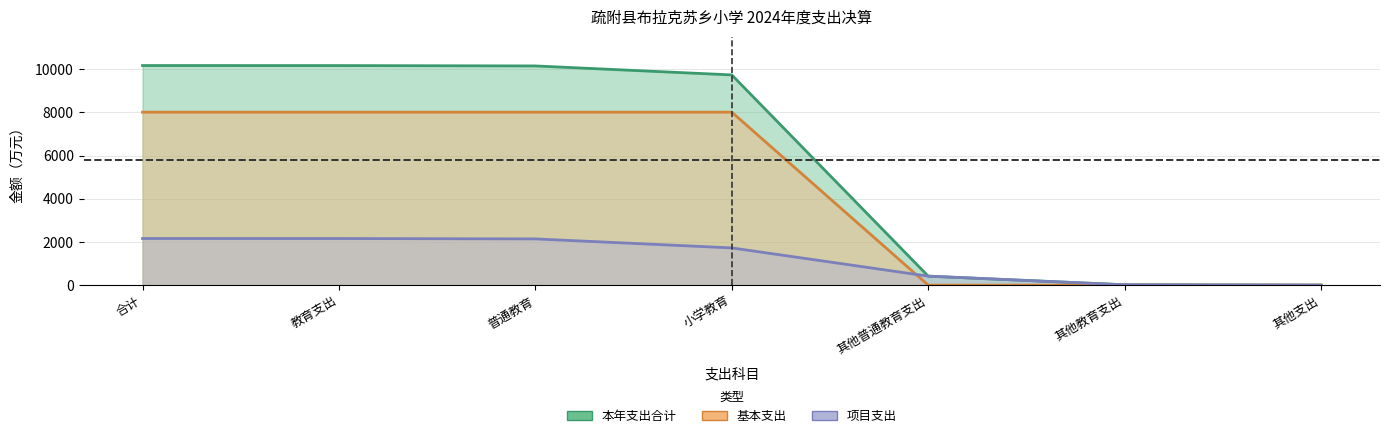

Reading left to right, transcribe all the data shown in this chart.

本年支出合计: 合计=10170.7	教育支出=10169.2	普通教育=10152.3	小学教育=9735.7	其他普通教育支出=416.6	其他教育支出=16.9	其他支出=1.5
基本支出: 合计=8011.0	教育支出=8011.0	普通教育=8011.0	小学教育=8011.0	其他普通教育支出=0.0	其他教育支出=0.0	其他支出=0.0
项目支出: 合计=2159.7	教育支出=2158.2	普通教育=2141.3	小学教育=1724.8	其他普通教育支出=416.6	其他教育支出=16.9	其他支出=1.5